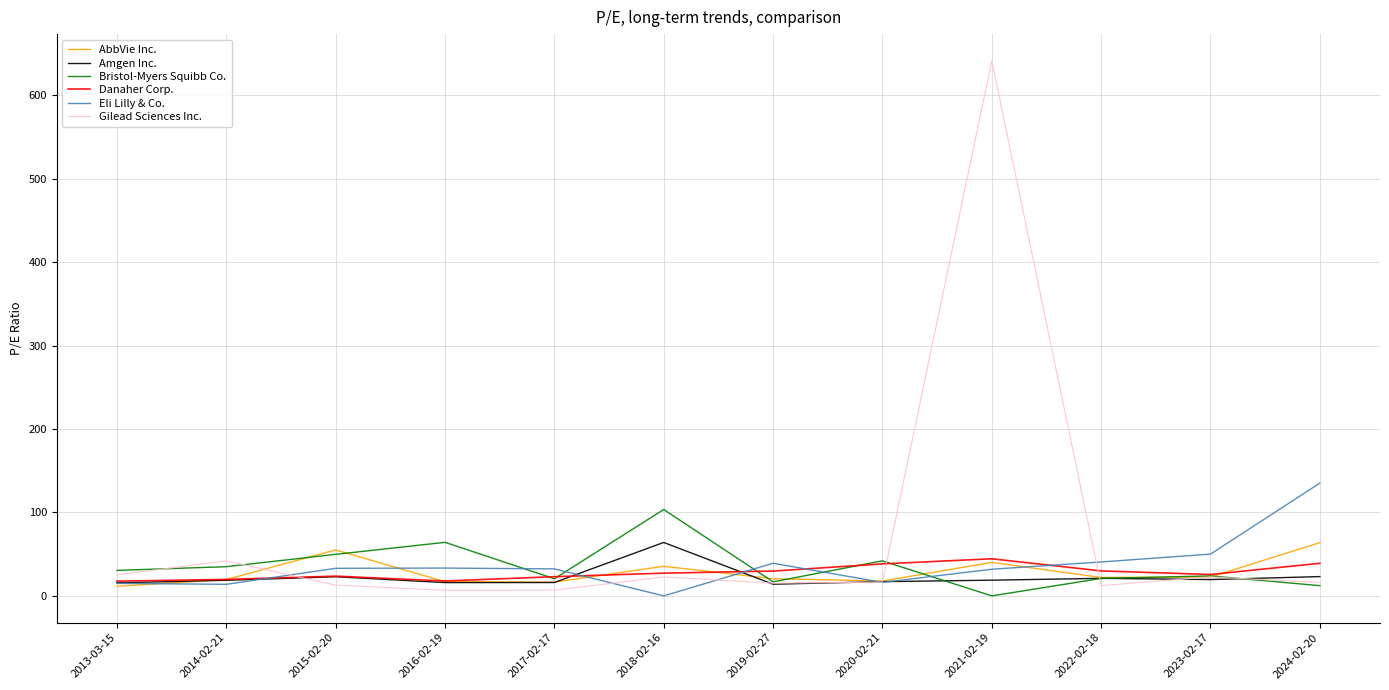

The value of Danaher Corp. at 2023-02-17 is 25.6. True or false?

True